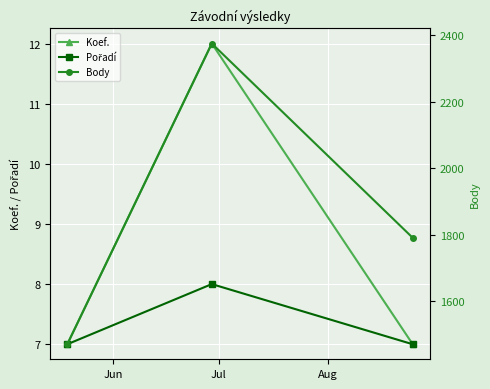

What is the value of the Koef. point at the 1st from the left?

7